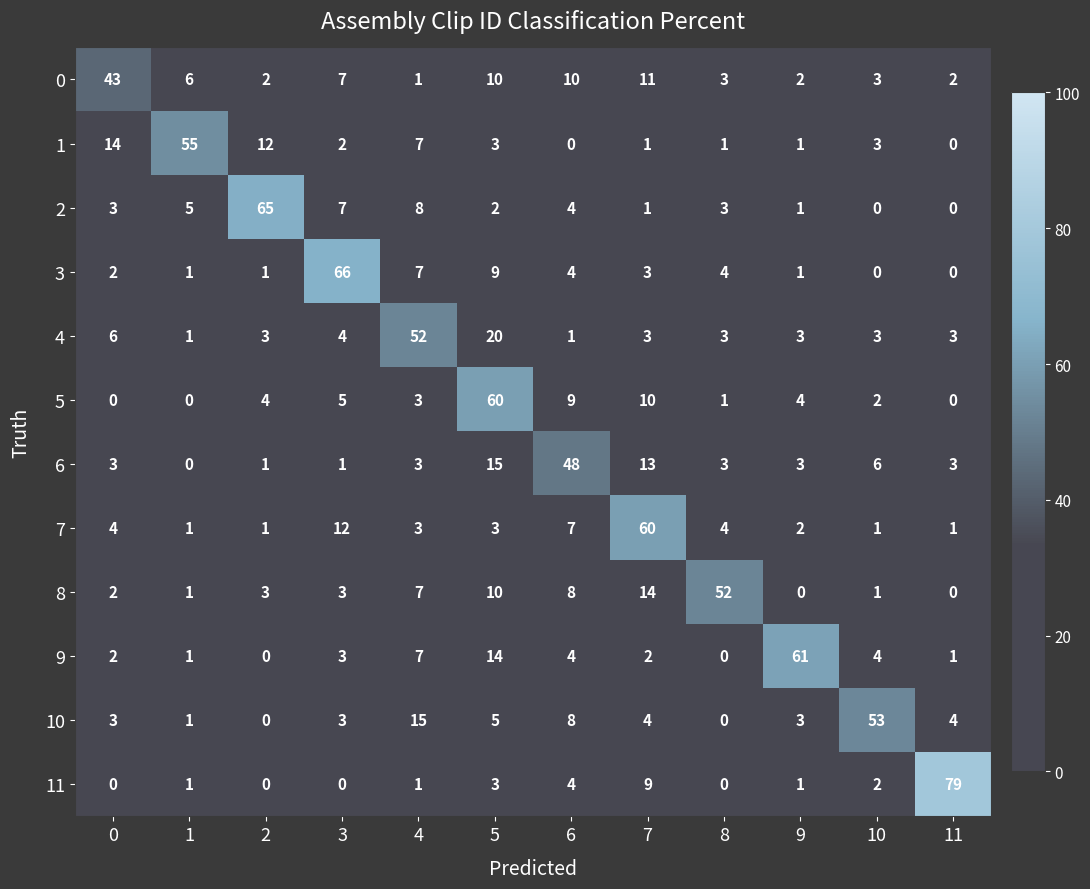

At which label does 10 first exceed 4?

4